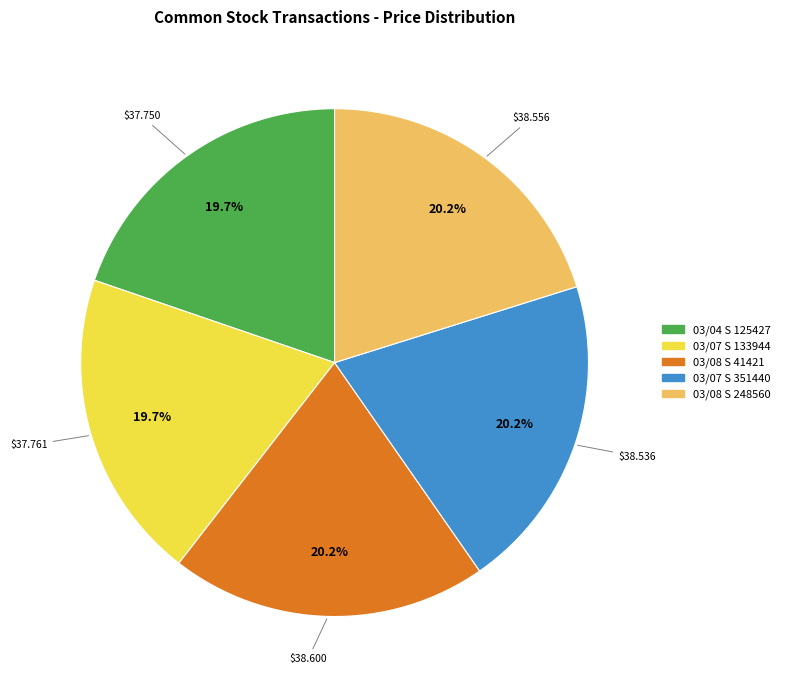

Is there any slice that represents more than half of the pie?

No